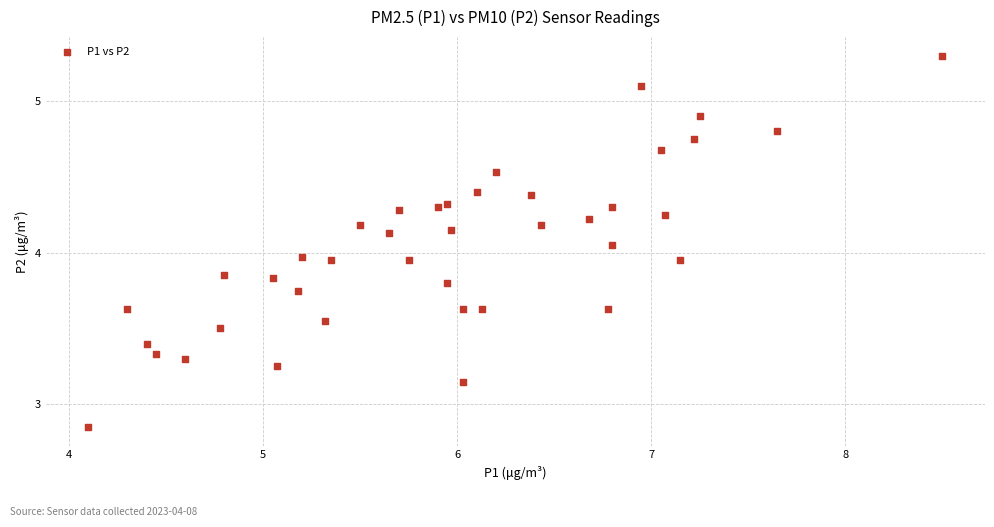

What is the range of X values (max minus min)?

4.4